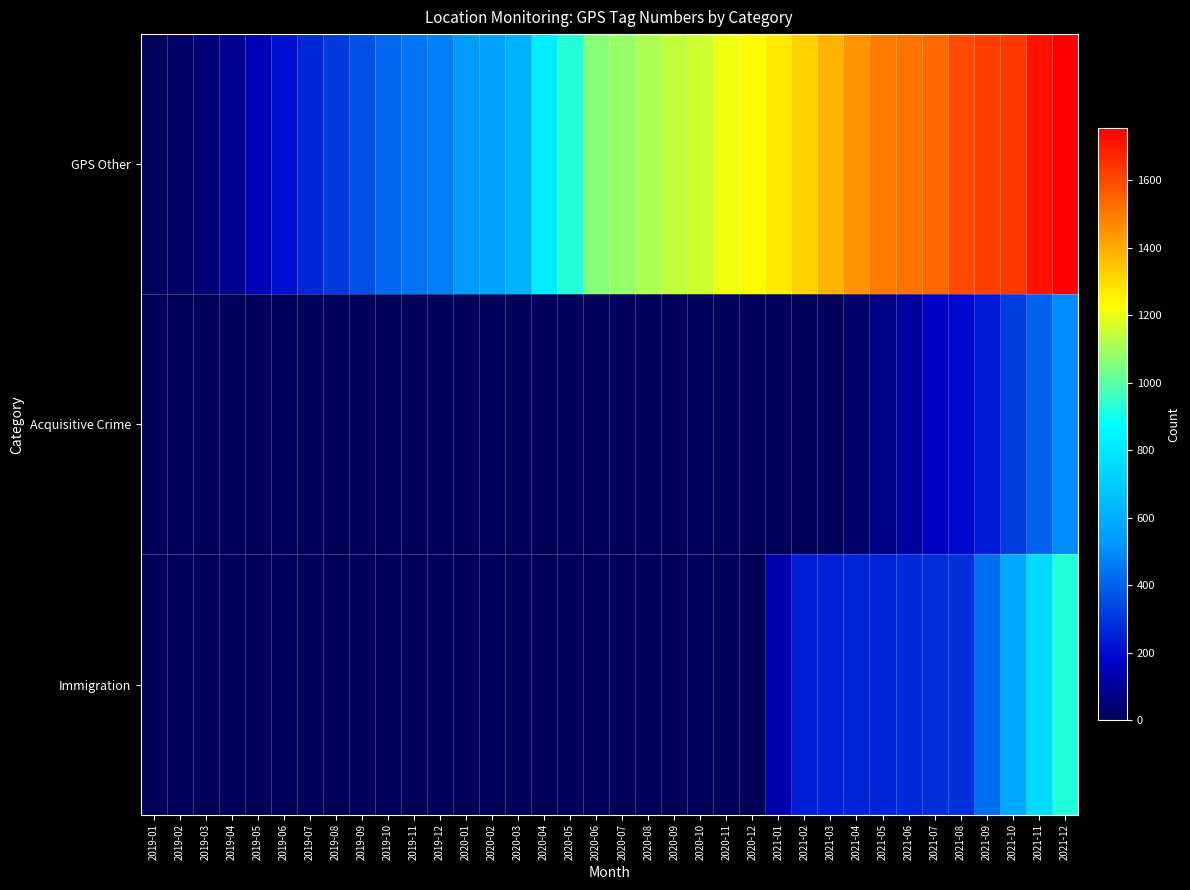

At how many categories does at least one series exceed 1200?

14